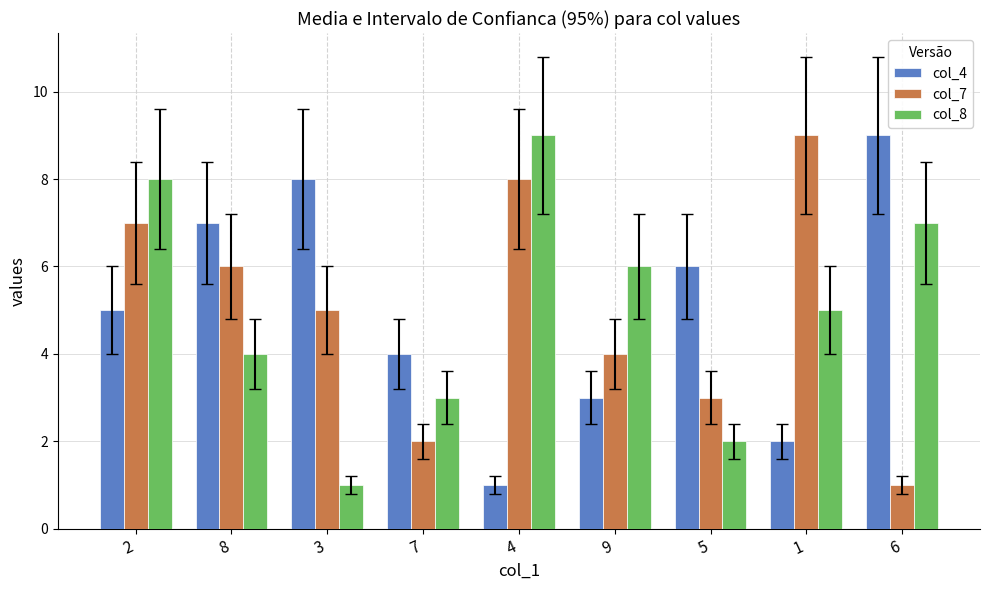

Which series changed the most between 2 and 8?

col_8